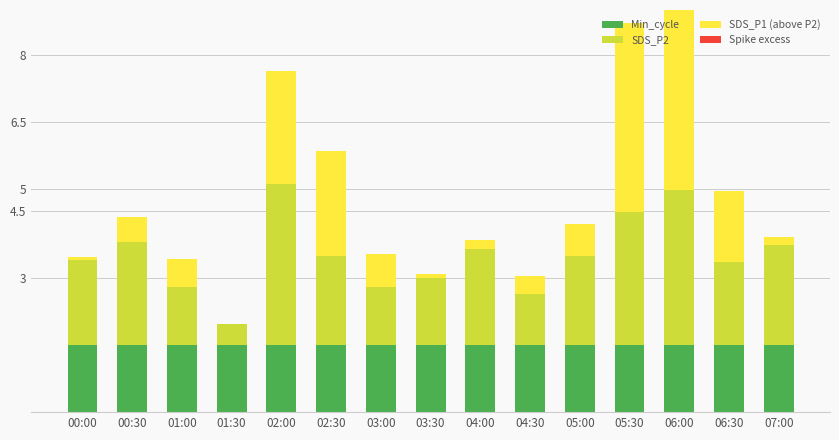

What is the spread (max minus min) of values at 00:30?

2.3